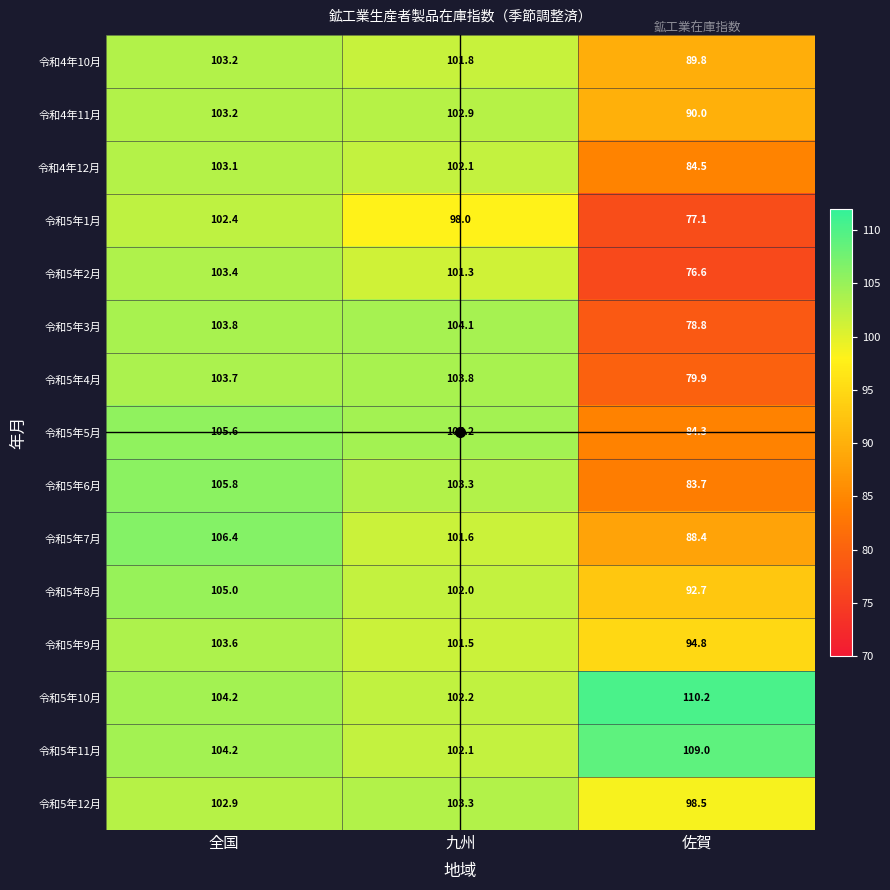

What is the total value across all series at 九州?

1534.2